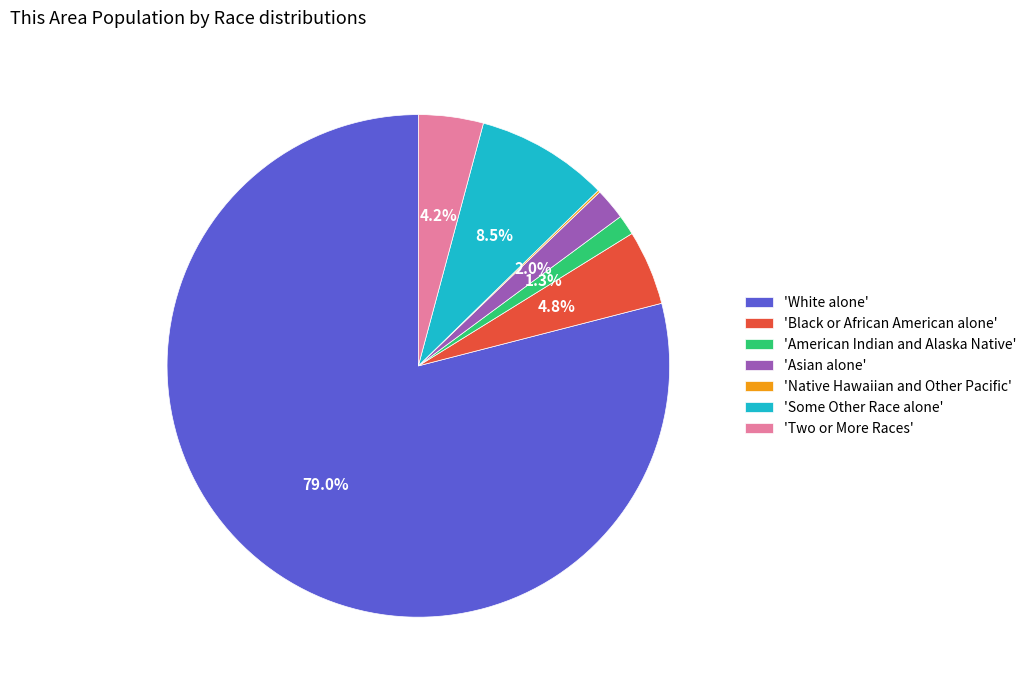

Which category has the biggest portion of the pie?

'White alone'